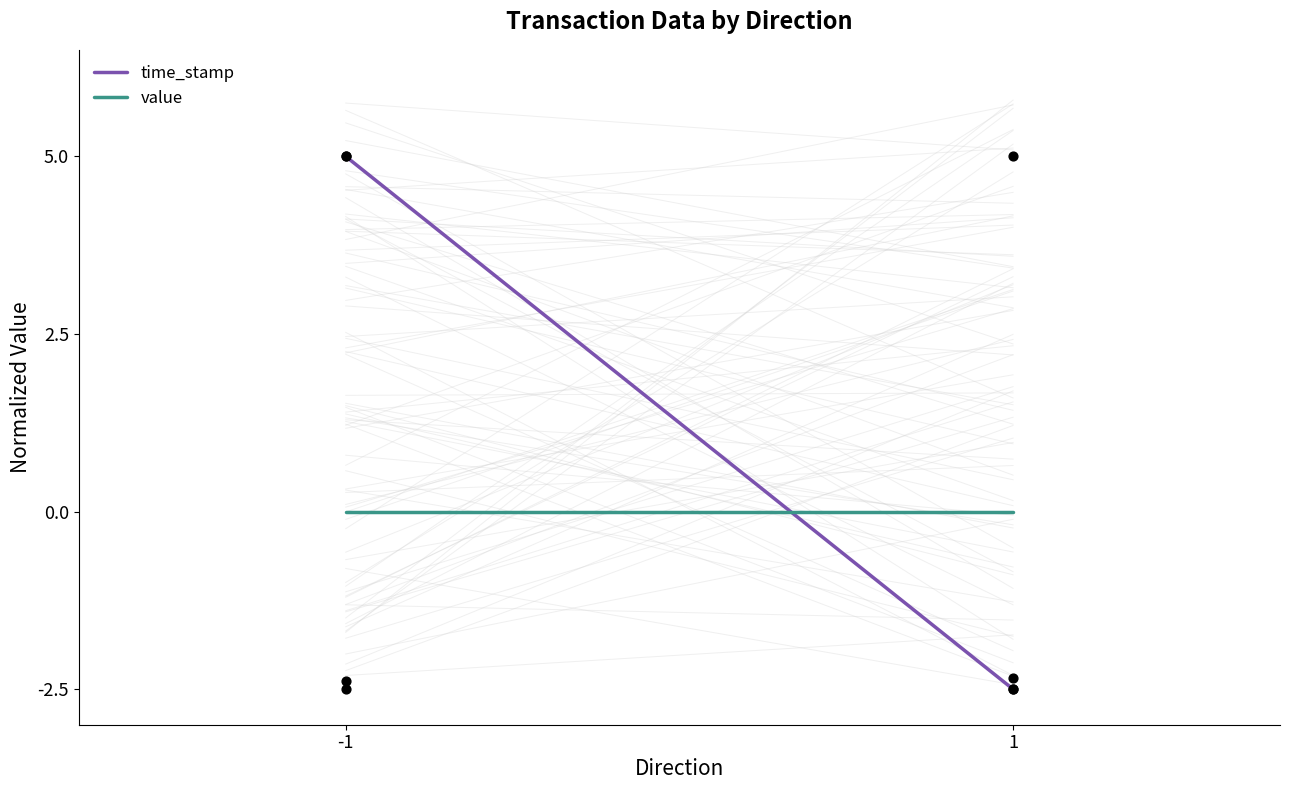

Which series contains the lowest Y value?

time_stamp